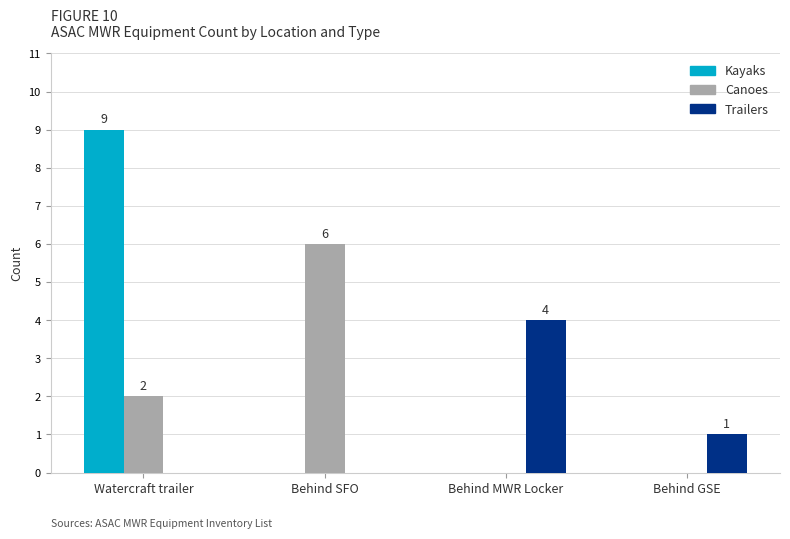

What is the sum of all Kayaks values?

9